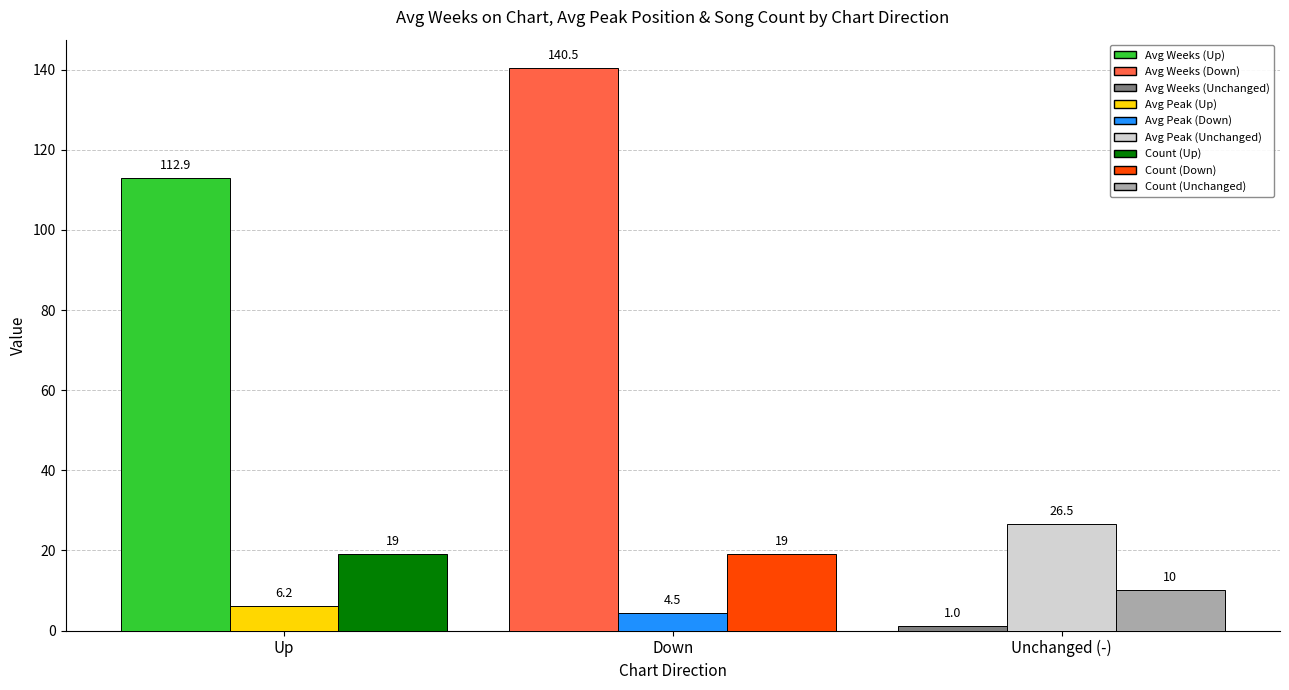

What is the spread (max minus min) of values at Down?

136.0